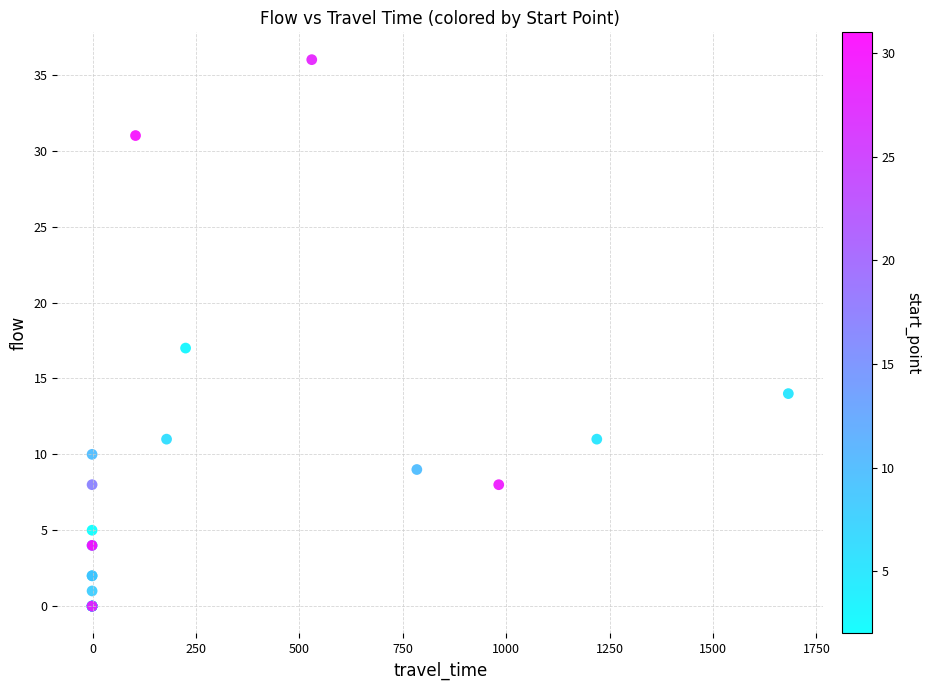

What Y value in the scatter plot is closest to 18?

17